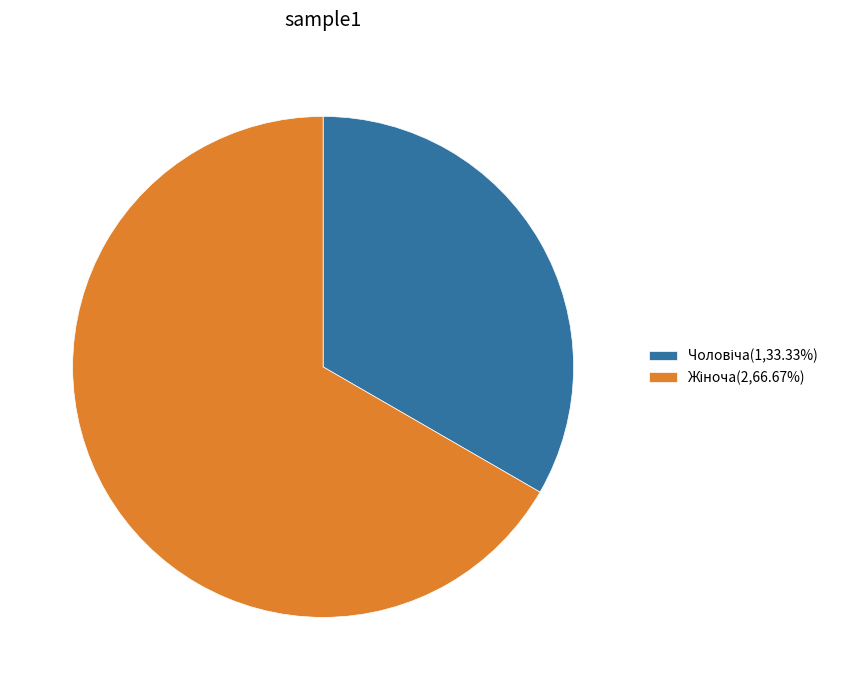

Is there any slice that represents more than half of the pie?

Yes